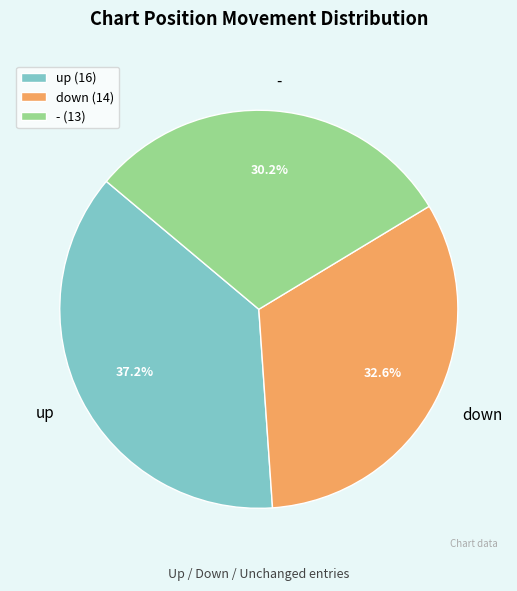

To the nearest percent, what is the difference between the largest and smallest slice percentages?

7%